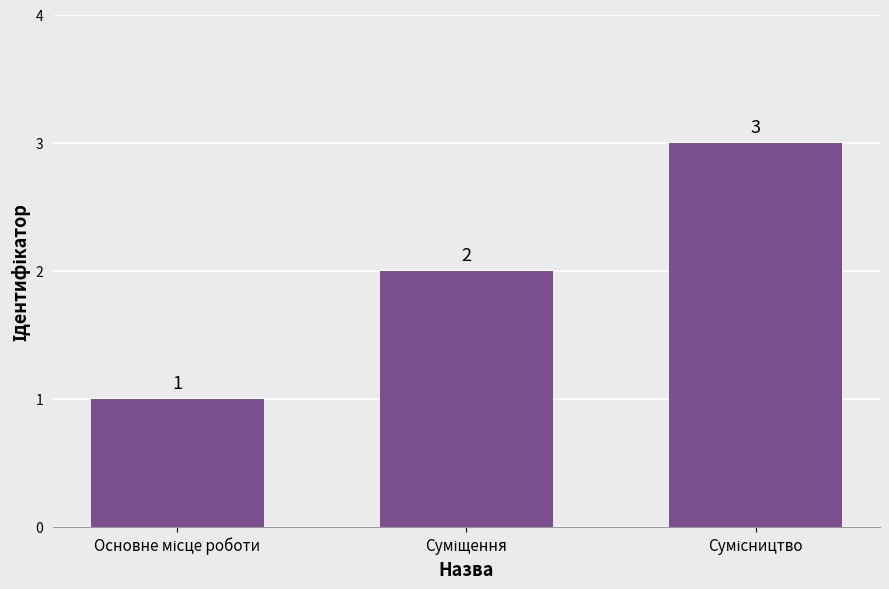

What is the value of the 2nd bar from the left?

2